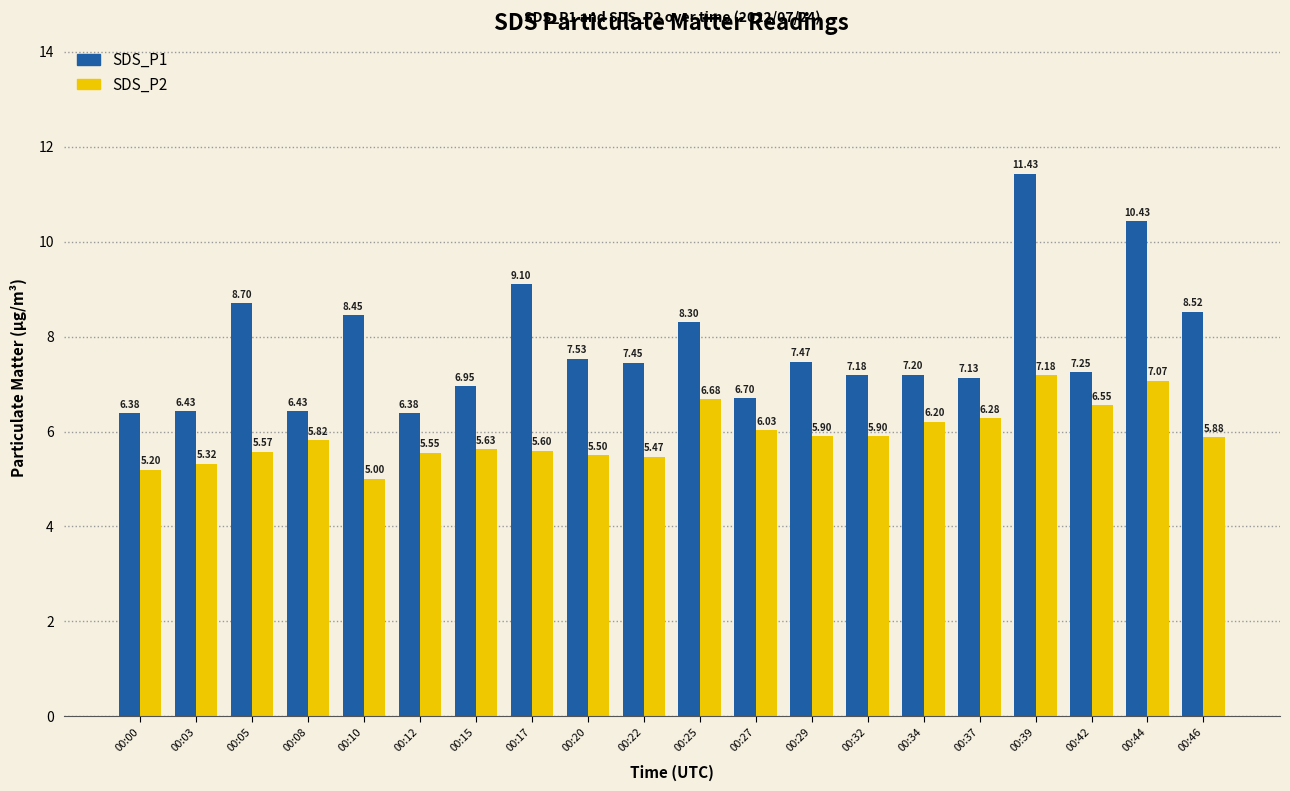

What is the difference between the maximum and second lowest values in the SDS_P2 series?

2.0